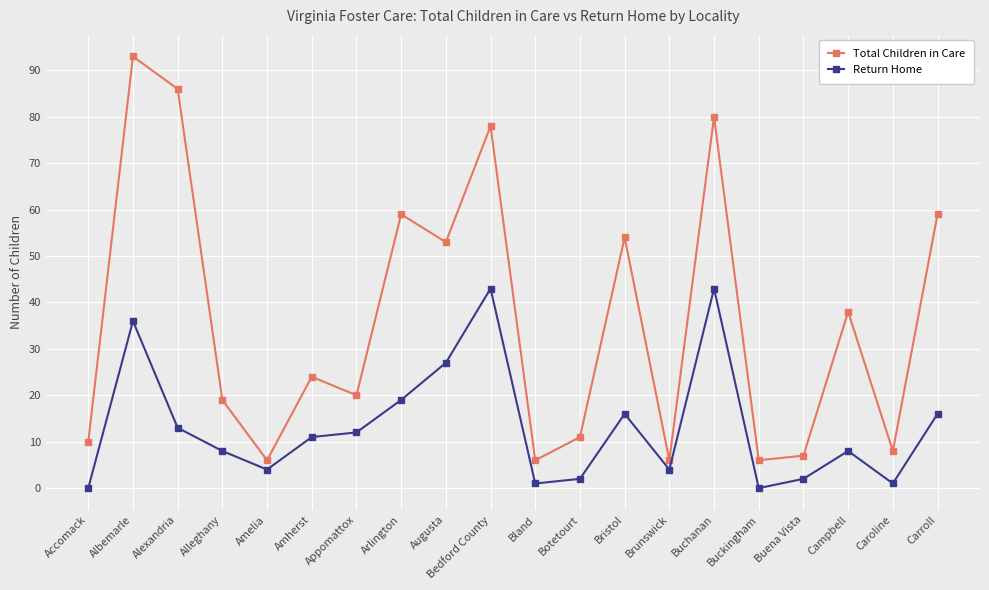

What is the value of the Return Home point at the 4th from the left?

8